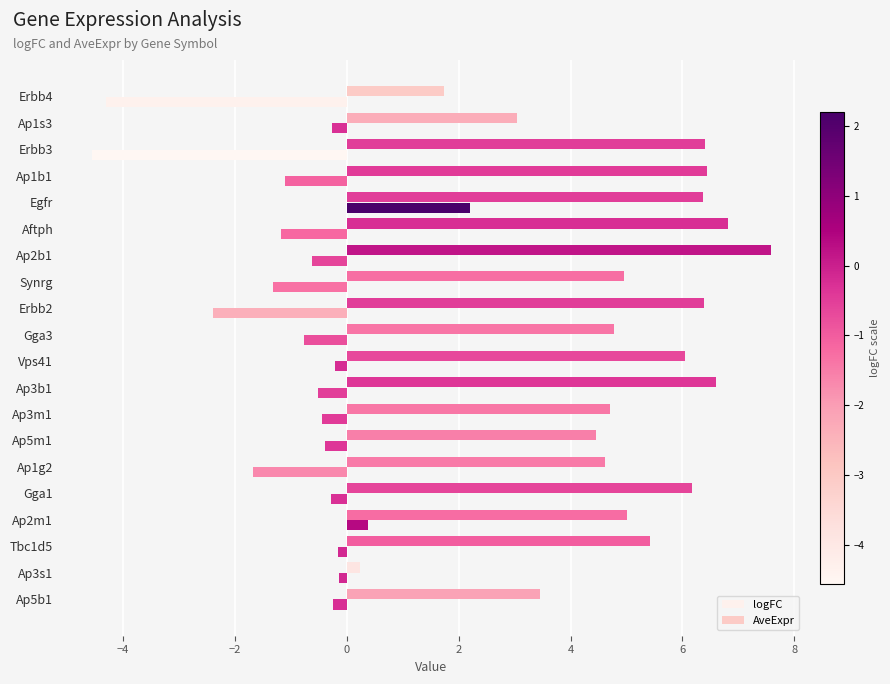

Count the number of data series in this chart.

2